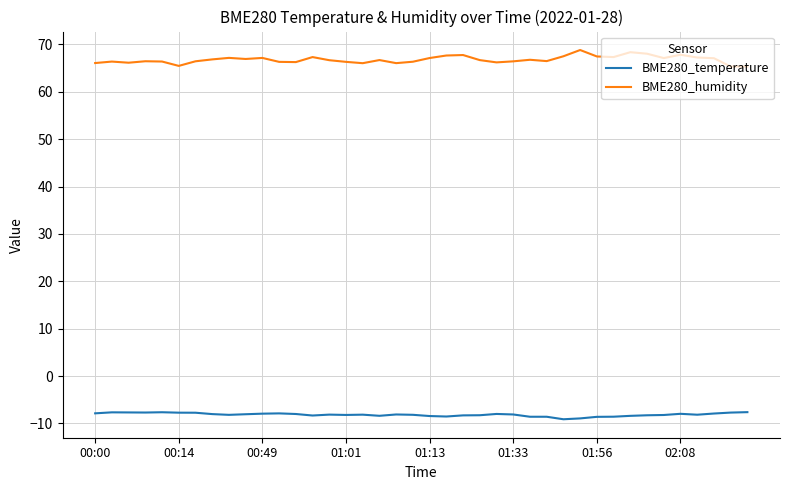

What is the difference between the maximum and minimum values in the BME280_humidity series?

3.5